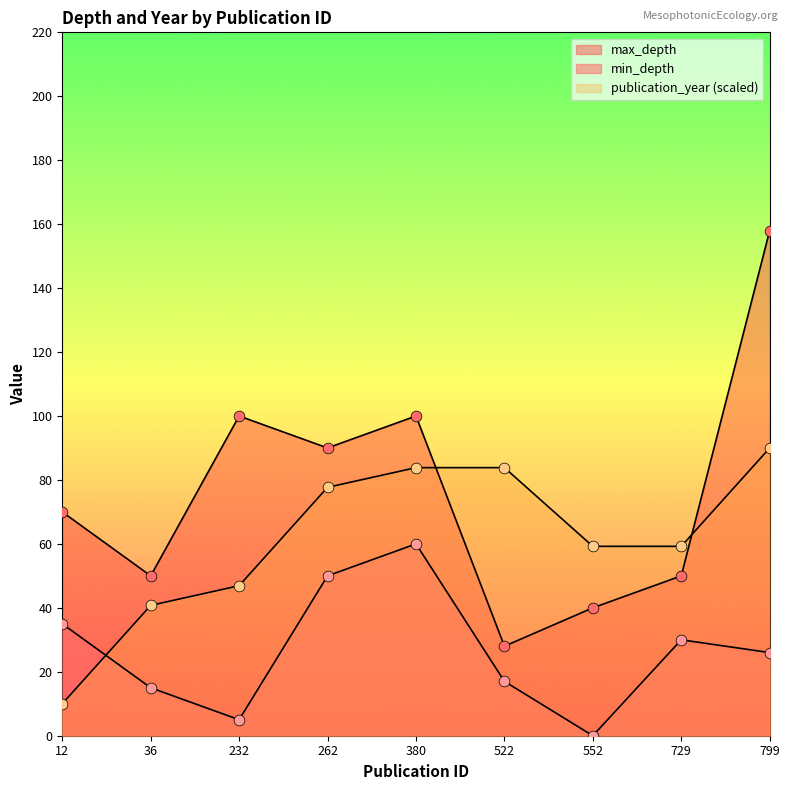

Which series has the largest Y range (max minus min)?

max_depth